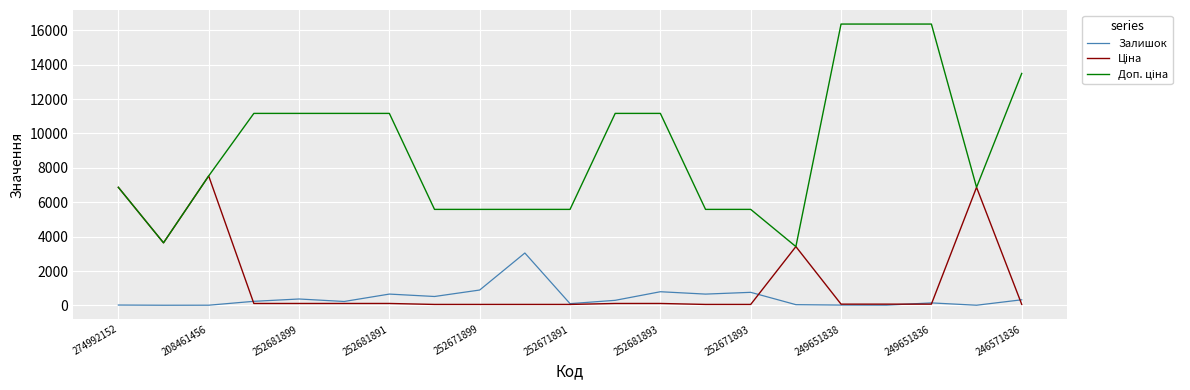

What is the greatest value displayed?

16366.5